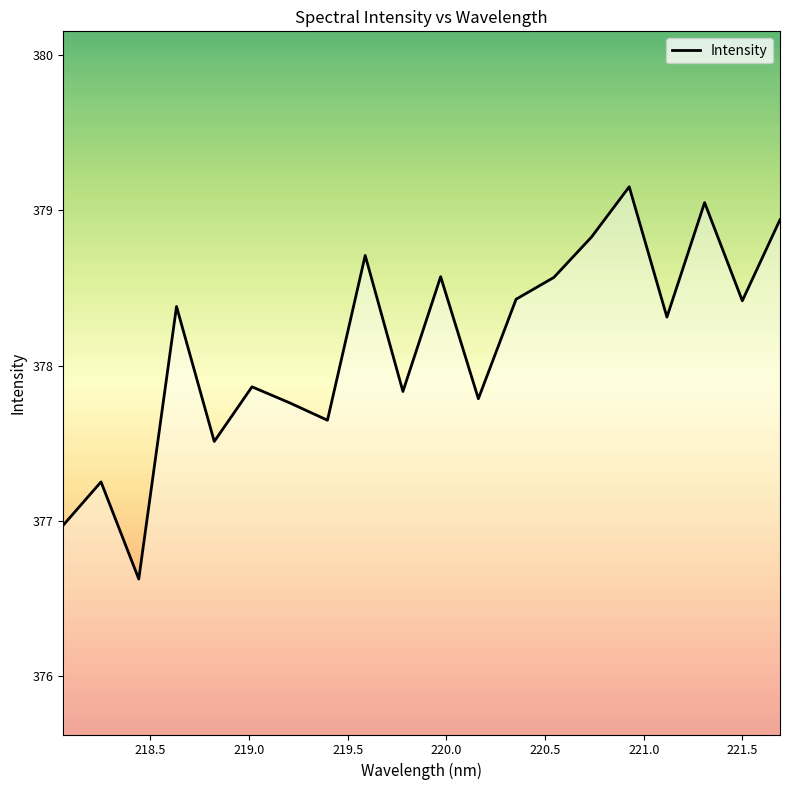

How many interior local peaks (higher than both neighbors) does the data have?

7